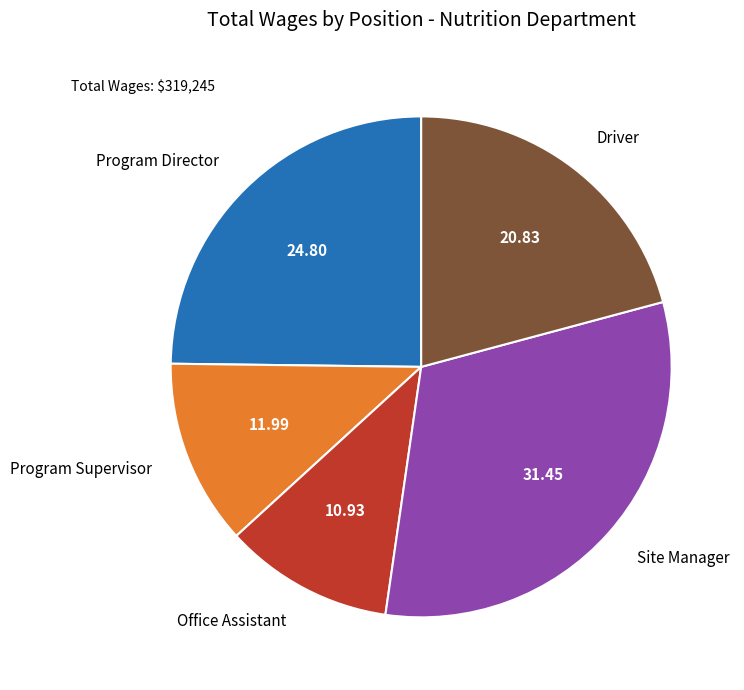

How many segments does this pie chart have?

5